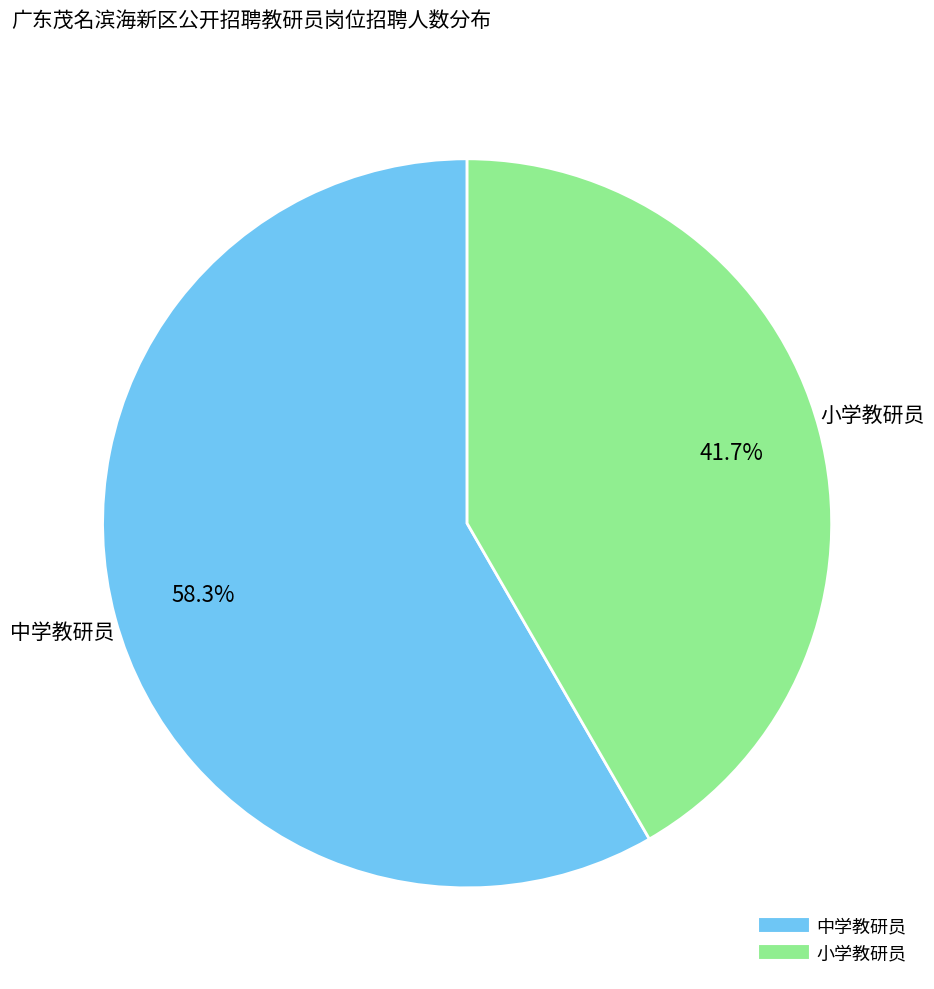

Is there a majority slice in this chart?

Yes